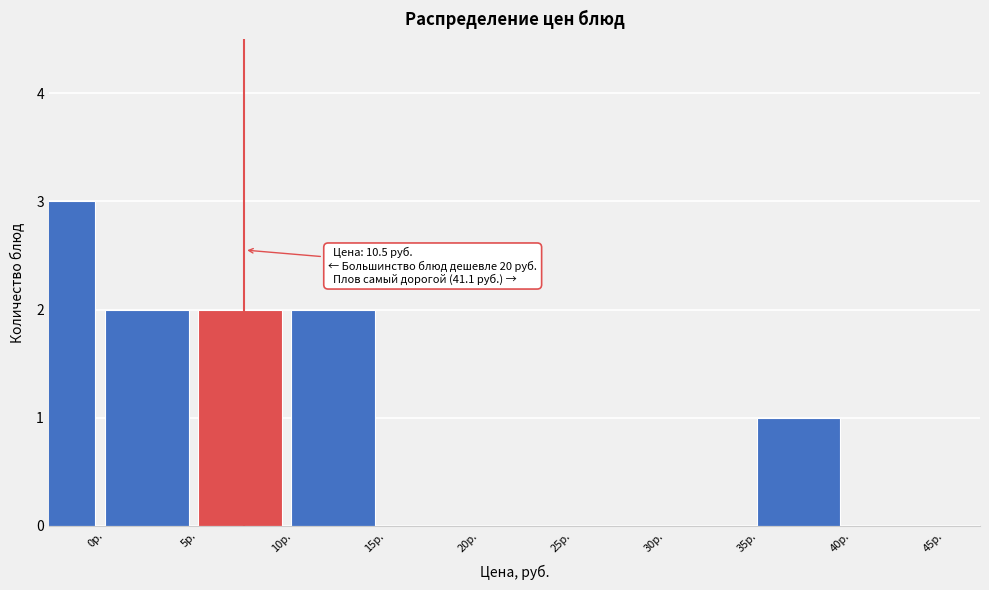

Reading left to right, list all the values displayed in this chart.

0р.=3	5р.=2	10р.=2	15р.=2	20р.=0	25р.=0	30р.=0	35р.=0	40р.=1	45р.=0